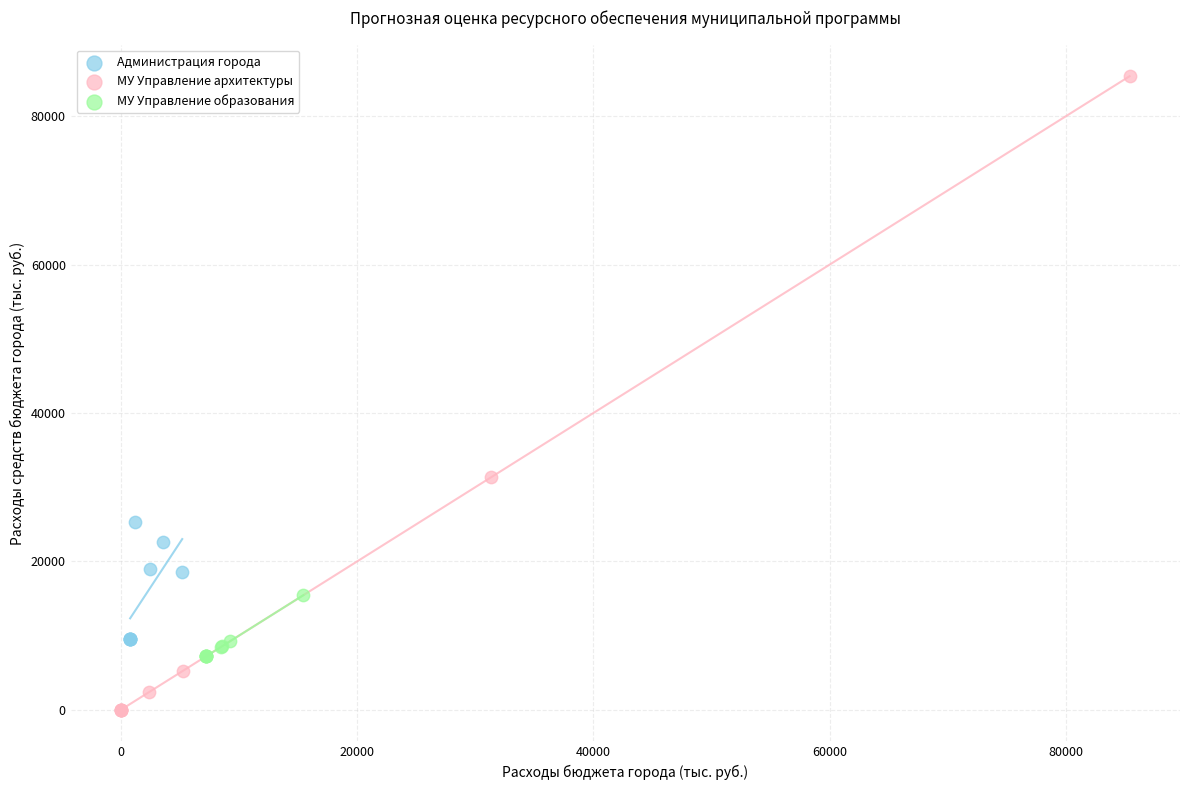

Which series reaches the minimum Y coordinate?

МУ Управление архитектуры